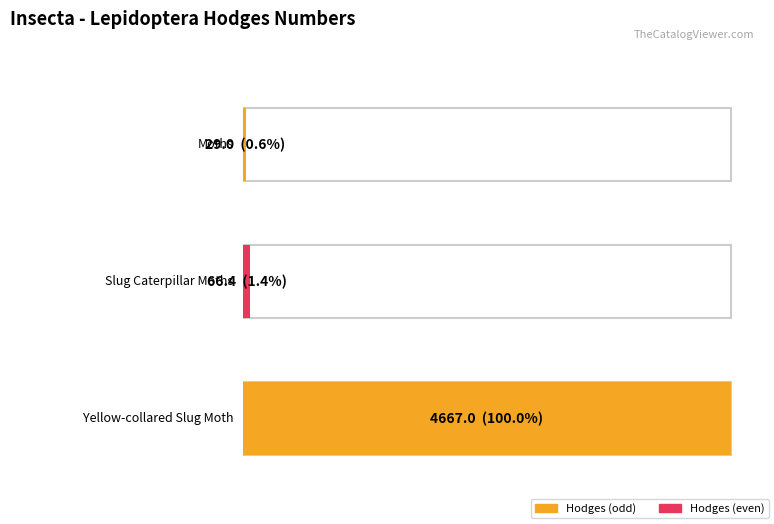

Approximately how many times larger is the value at Yellow-collared Slug Moth compared to Slug Caterpillar Moths?

70.3